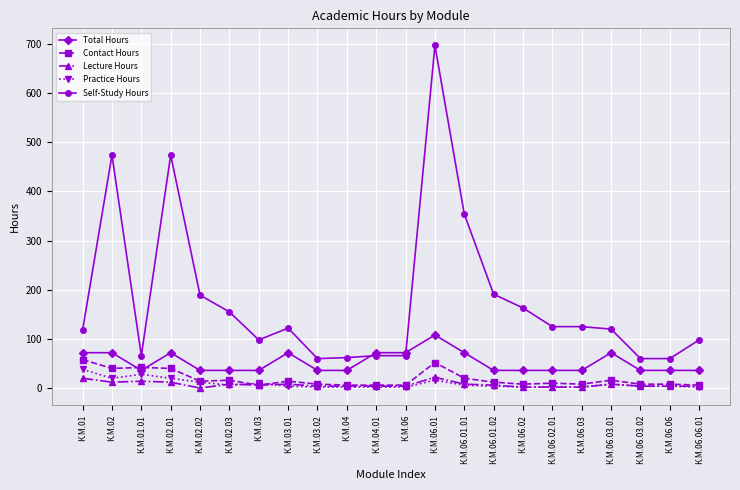

At which category is the sum across all series the highest?

К.М.06.01